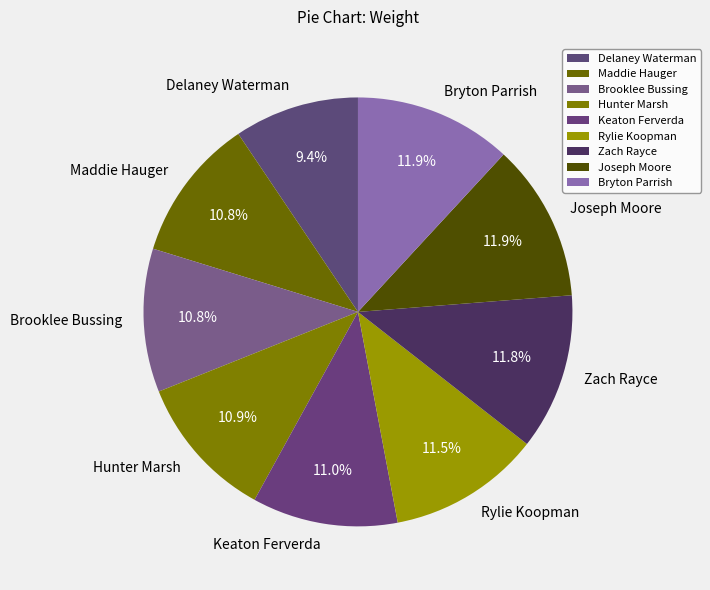

Is Keaton Ferverda the majority of the pie?

No